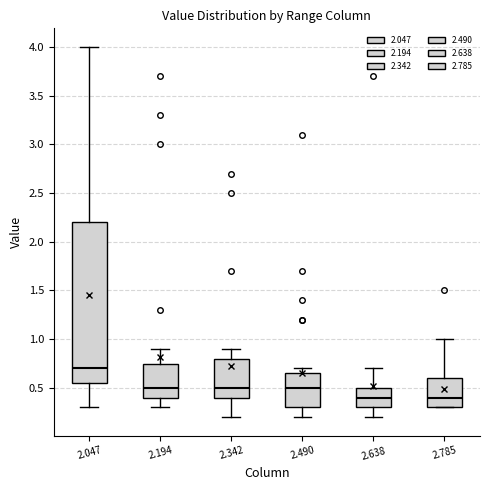

Which box's median line is the highest?

2.047